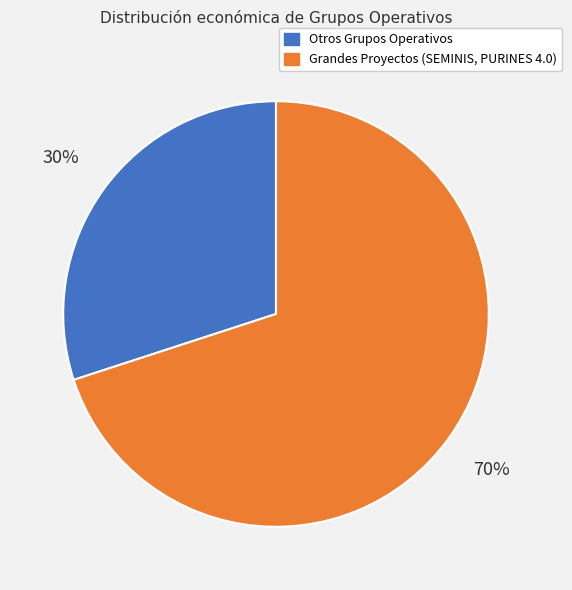

To the nearest percent, what is the difference between the largest and smallest slice percentages?

40%